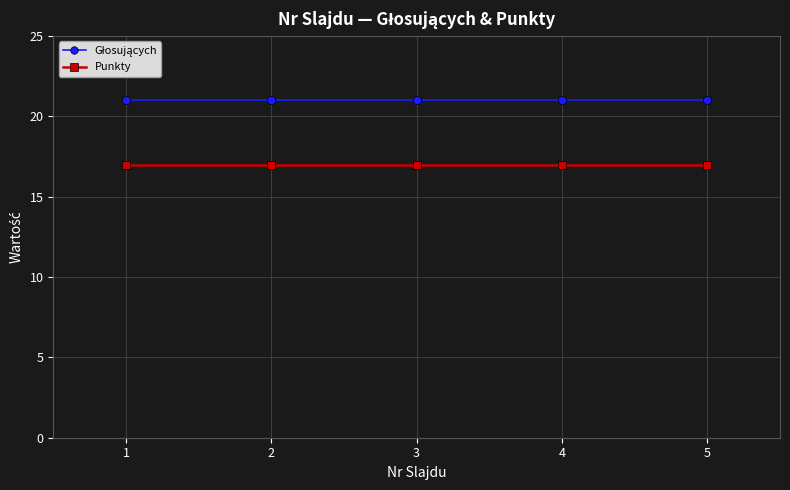

What is the difference between the highest and lowest values at 4?

4